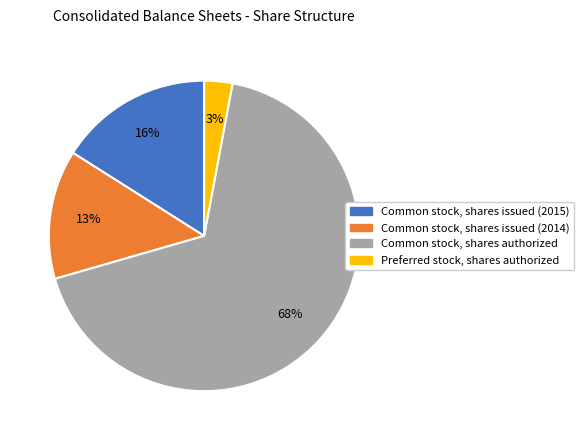

Rank the categories by value from lowest to highest.

Preferred stock, shares authorized, Common stock, shares issued (2014), Common stock, shares issued (2015), Common stock, shares authorized